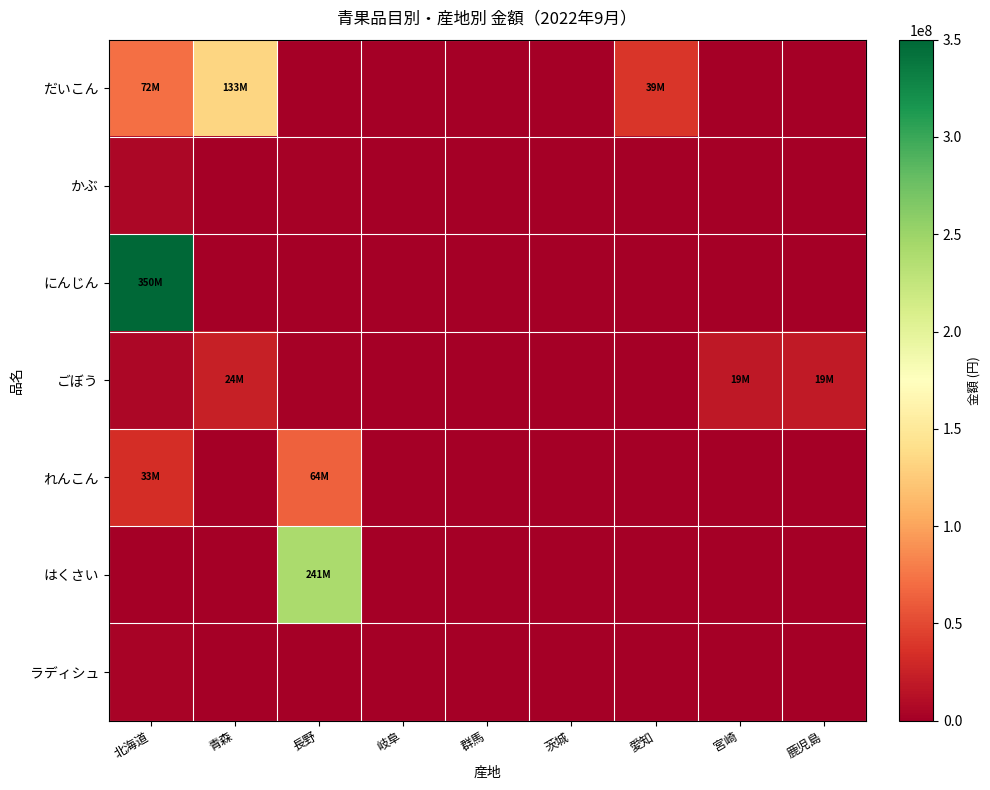

List the series in order of their peak value, lowest first.

ラディシュ, かぶ, ごぼう, れんこん, だいこん, はくさい, にんじん